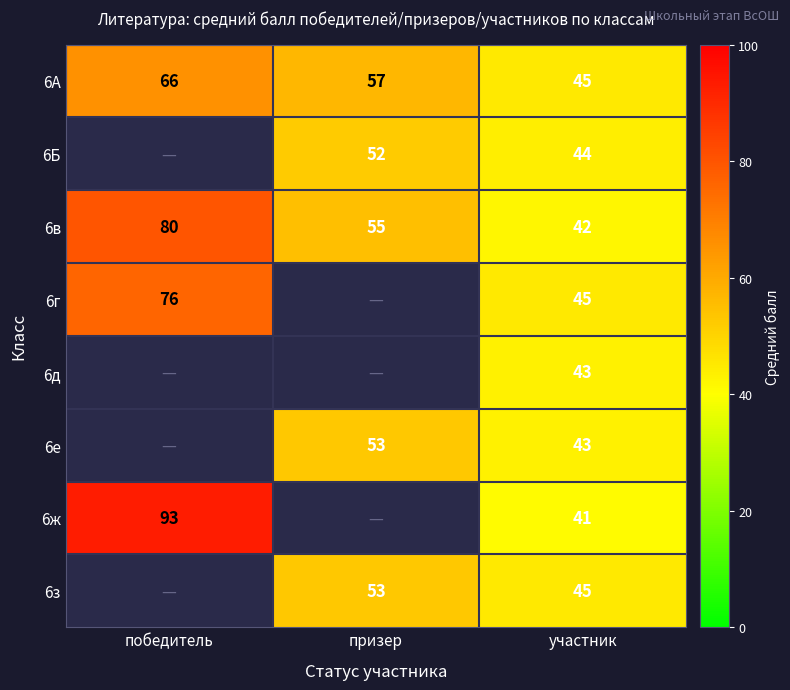

Which label corresponds to the smallest value in the chart?

участник